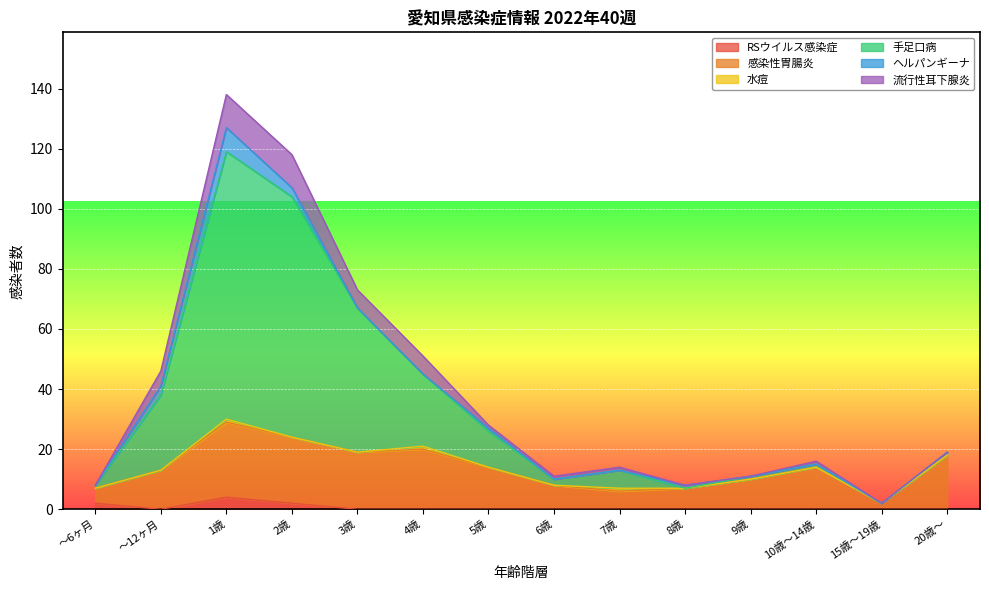

True or false: 感染性胃腸炎 has more than 0 interior local peaks.

True